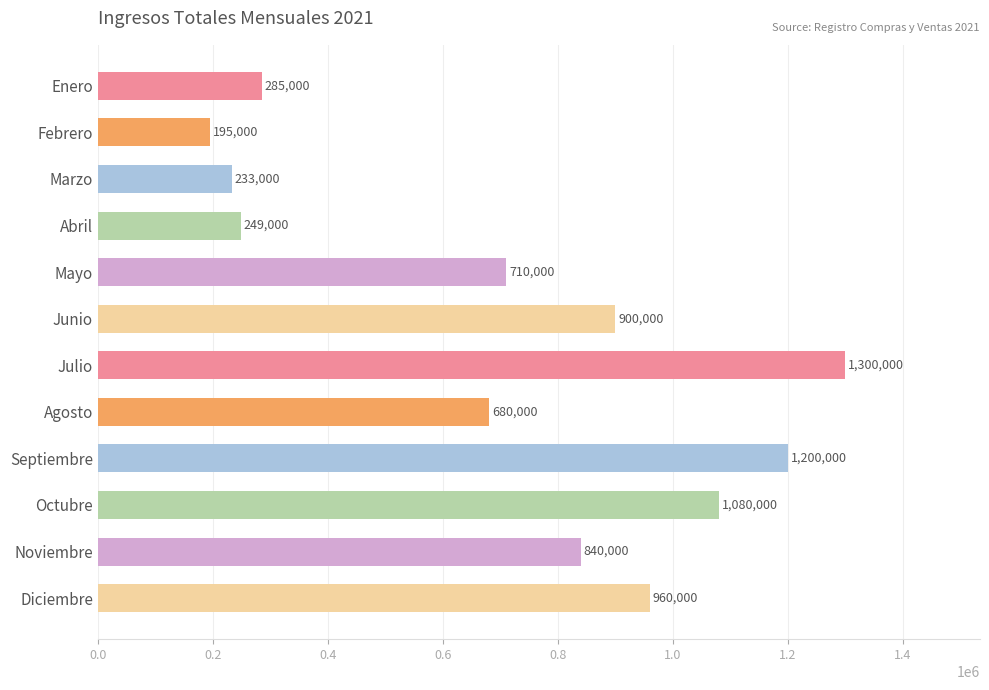

Reading top to bottom, transcribe all the data shown in this chart.

285000	195000	233000	249000	710000	900000	1300000	680000	1200000	1080000	840000	960000